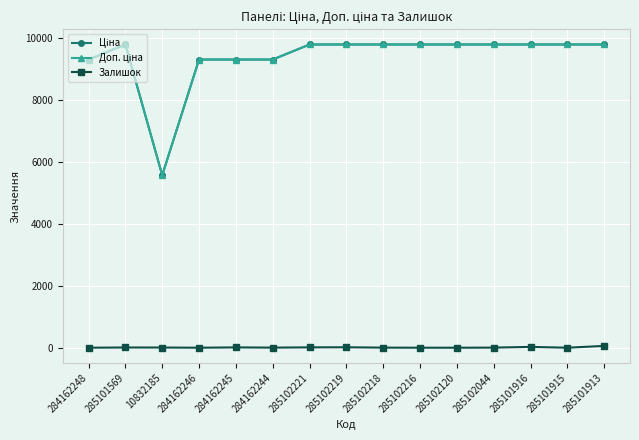

Reading left to right, extract all data points from this chart.

Ціна: 284162248=9290.5	285101569=9775.5	10832185=5560.3	284162246=9290.5	284162245=9290.5	284162244=9290.5	285102221=9775.5	285102219=9775.5	285102218=9775.5	285102216=9775.5	285102120=9775.5	285102044=9775.5	285101916=9775.5	285101915=9775.5	285101913=9775.5
Доп. ціна: 284162248=9290.5	285101569=9775.5	10832185=5560.3	284162246=9290.5	284162245=9290.5	284162244=9290.5	285102221=9775.5	285102219=9775.5	285102218=9775.5	285102216=9775.5	285102120=9775.5	285102044=9775.5	285101916=9775.5	285101915=9775.5	285101913=9775.5
Залишок: 284162248=0.0	285101569=7.0	10832185=6.0	284162246=0.0	284162245=10.0	284162244=3.0	285102221=11.0	285102219=14.0	285102218=3.0	285102216=0.0	285102120=0.0	285102044=3.0	285101916=26.0	285101915=0.0	285101913=58.0